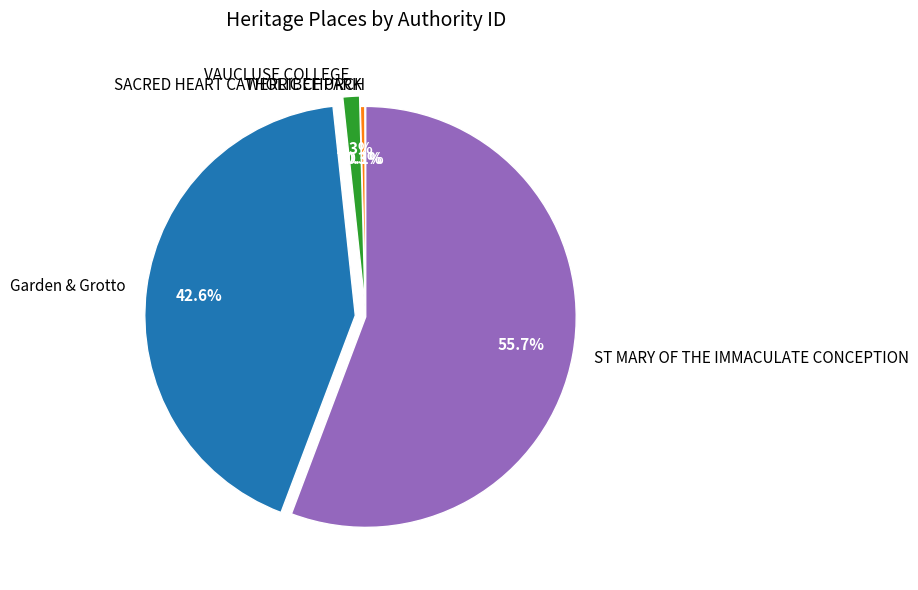

Between VAUCLUSE COLLEGE and Garden & Grotto, which is larger?

Garden & Grotto